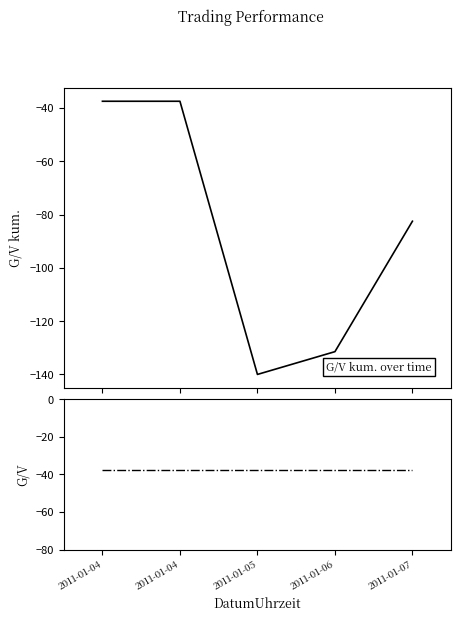

Which series has the largest total across all categories?

G/V